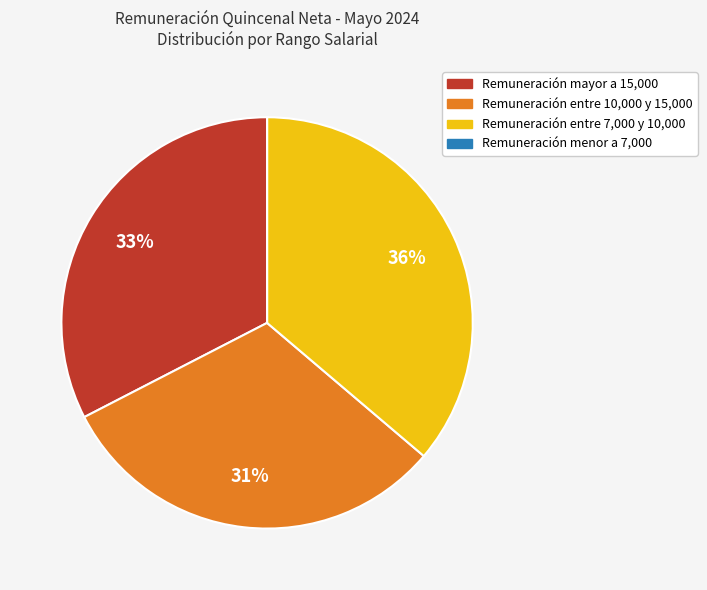

To the nearest percent, what is the average slice percentage?

25%